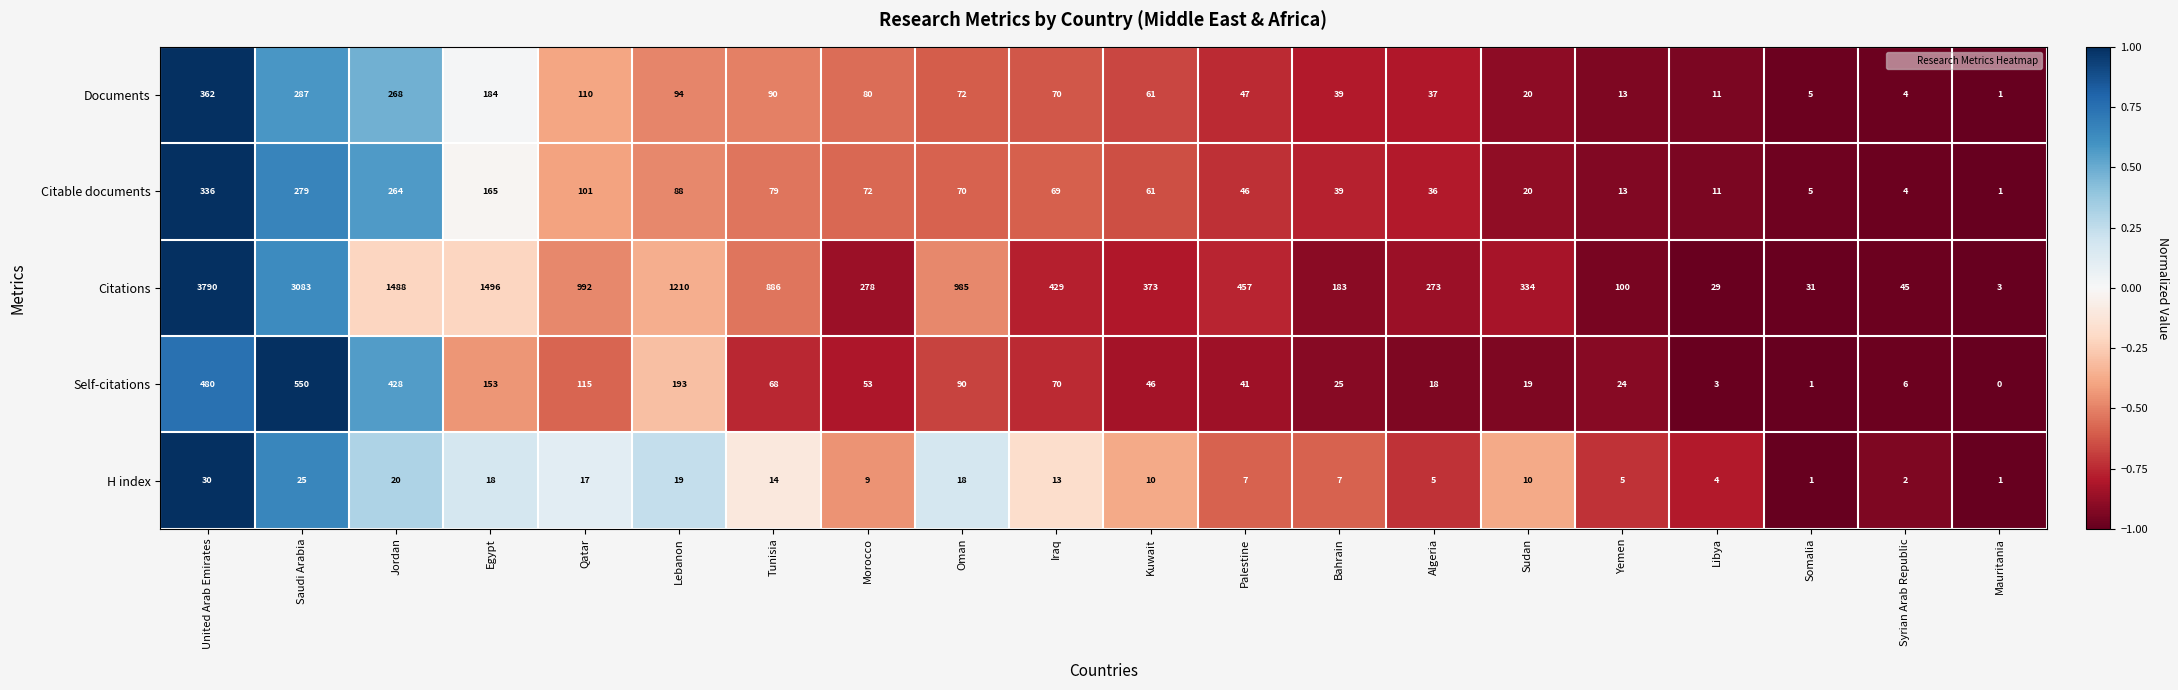

List the labels in order of Documents value, largest first.

United Arab Emirates, Saudi Arabia, Jordan, Egypt, Qatar, Lebanon, Tunisia, Morocco, Oman, Iraq, Kuwait, Palestine, Bahrain, Algeria, Sudan, Yemen, Libya, Somalia, Syrian Arab Republic, Mauritania